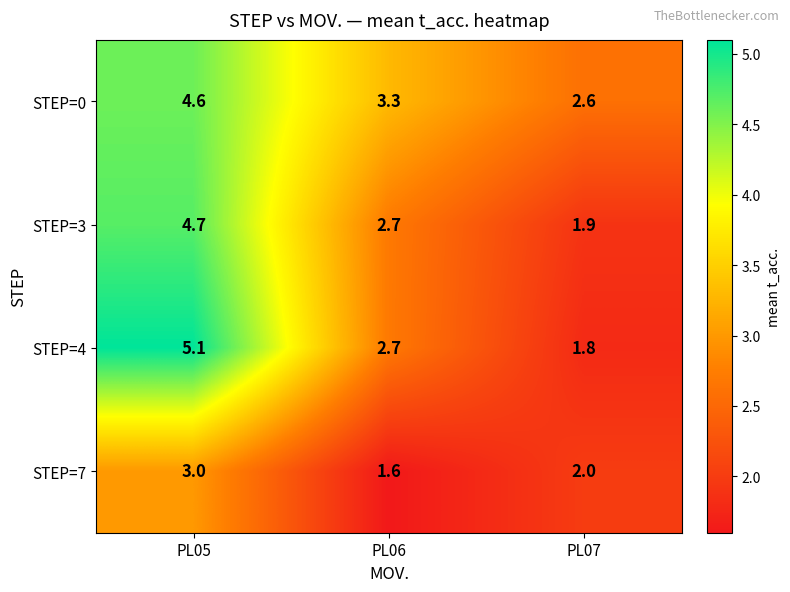

What is the average value of the STEP=3 series?

3.1